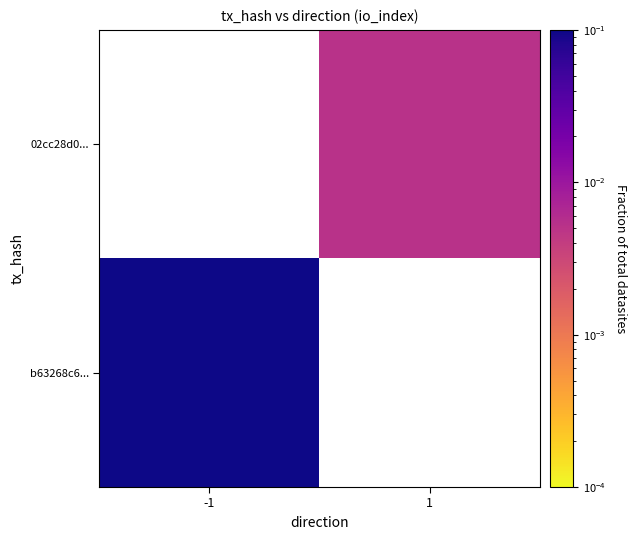

Rank the categories by 02cc28d0... value from lowest to highest.

-1, 1